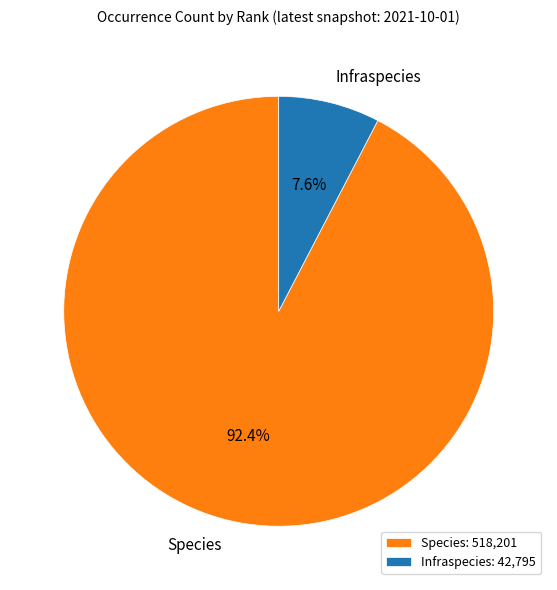

Combined, what portion of the pie is Infraspecies and Species?

100.0%